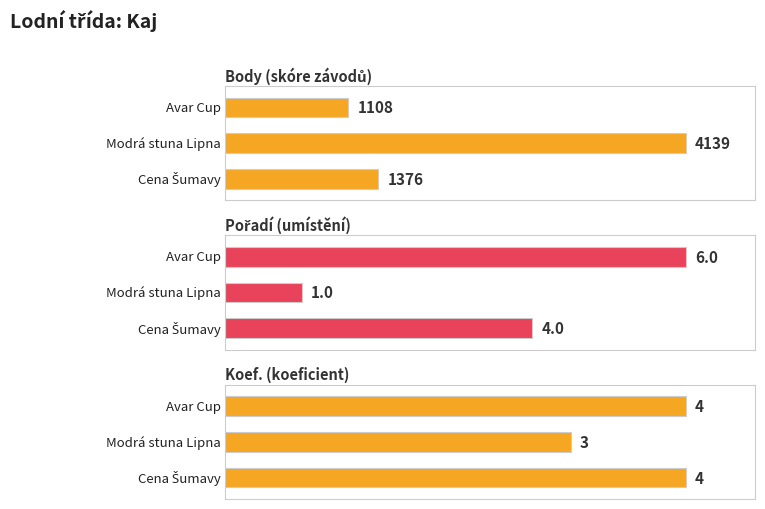

Reading right to left, transcribe all the data shown in this chart.

Pořadí: Cena Šumavy=4	Modrá stuna Lipna=1	Avar Cup=6
Body: Cena Šumavy=1376	Modrá stuna Lipna=4139	Avar Cup=1108
Koef.: Cena Šumavy=4	Modrá stuna Lipna=3	Avar Cup=4